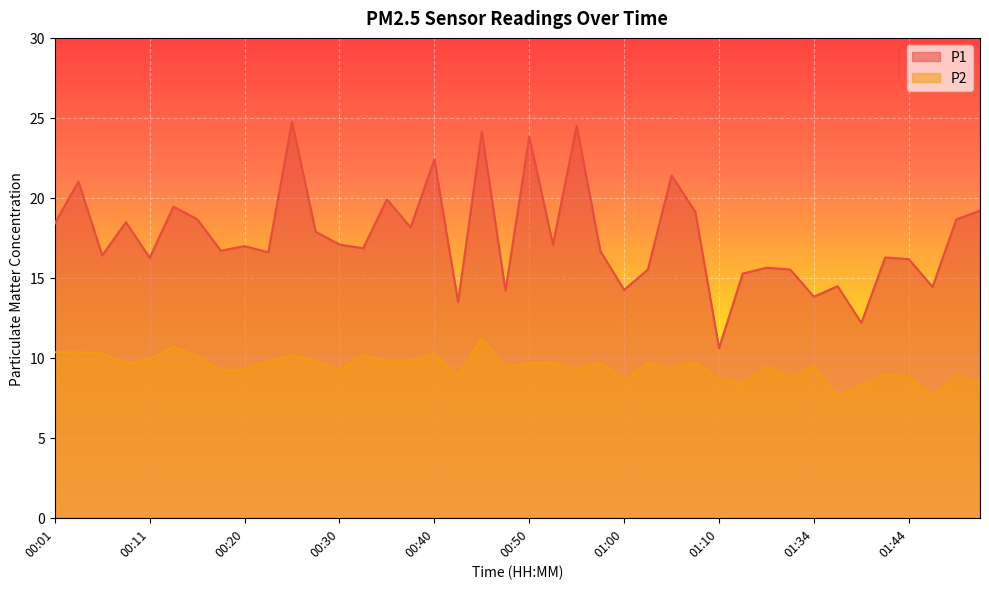

Where does the P1 series first go above 16?

00:01